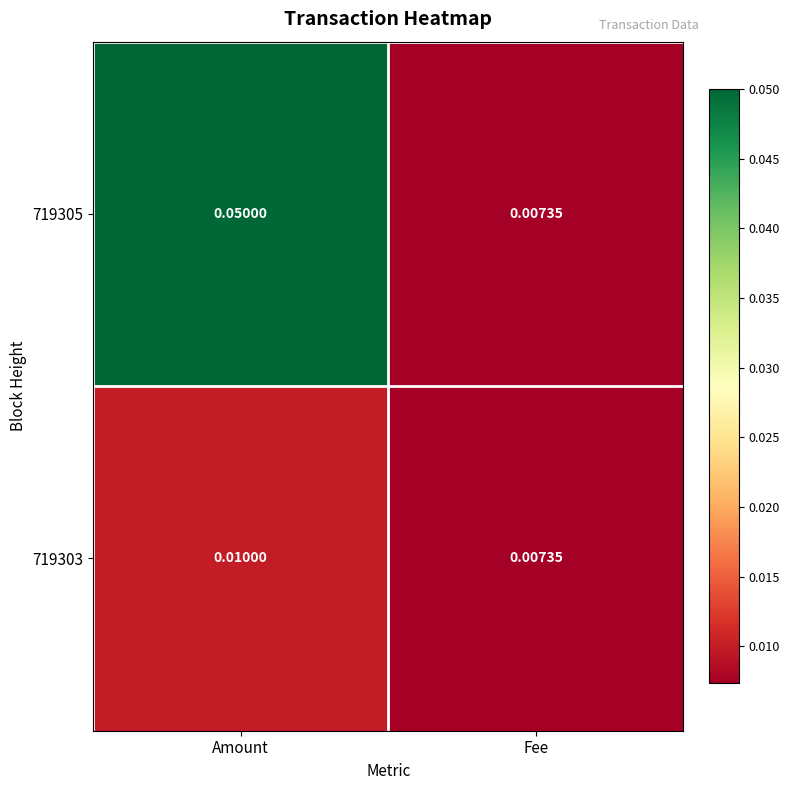

Which category has the highest value across all series?

Amount